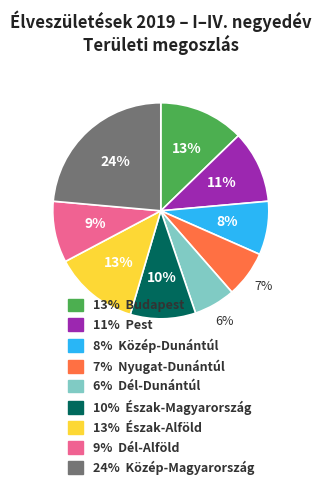

Is there a majority slice in this chart?

No